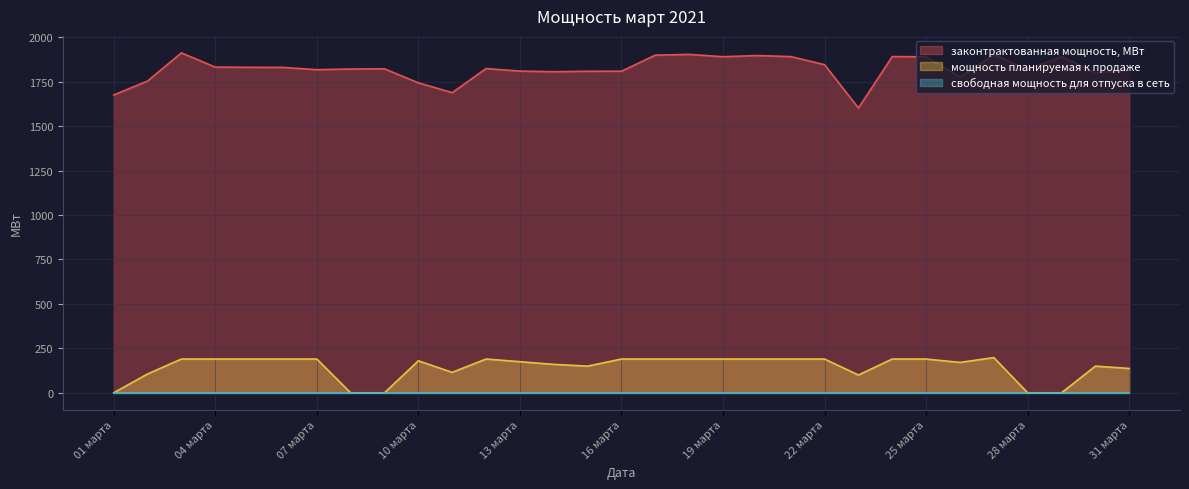

Does the chart have visible grid lines?

Yes